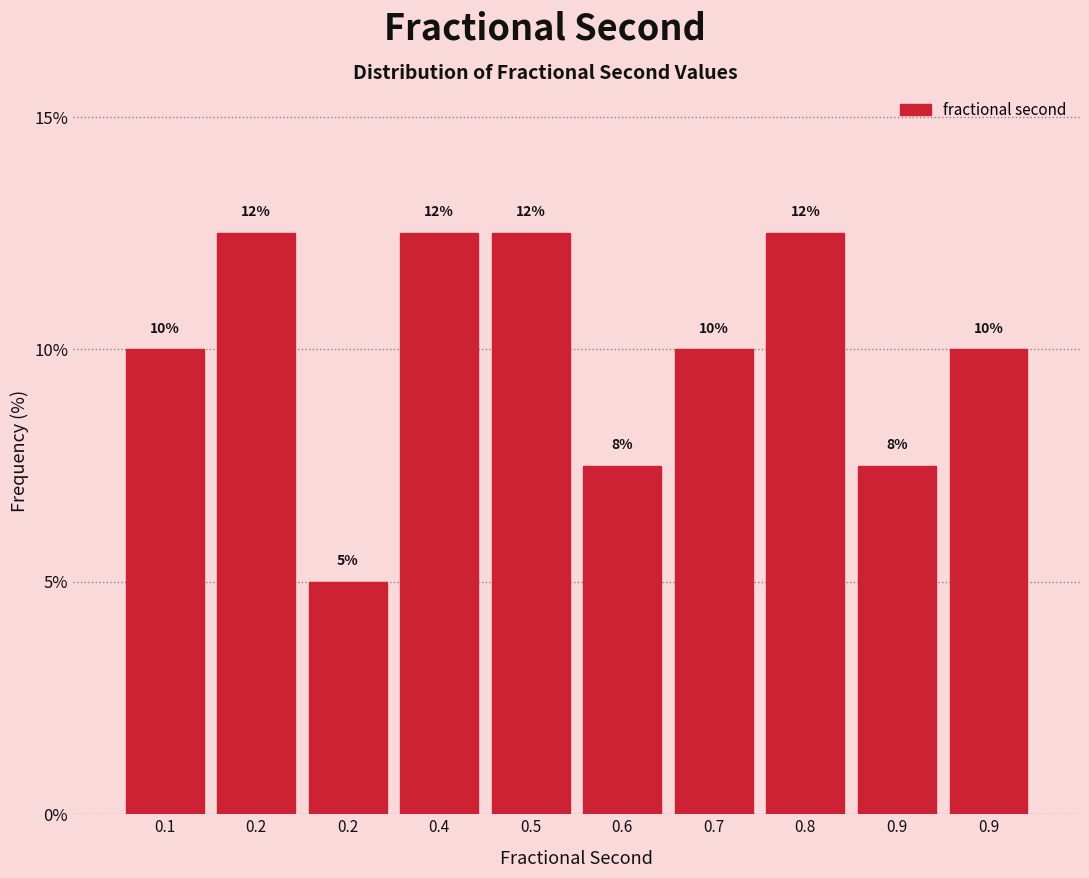

How many bars are there in total?

10